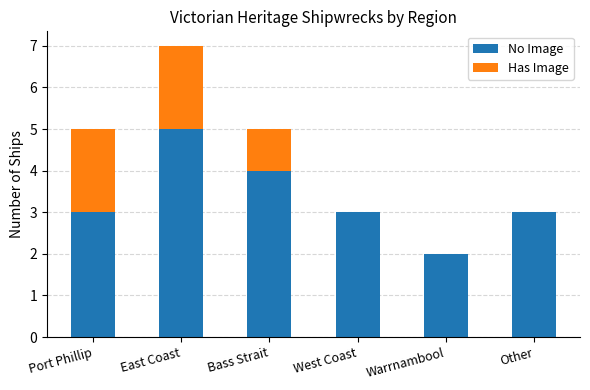

What is the sum of all No Image values?

20